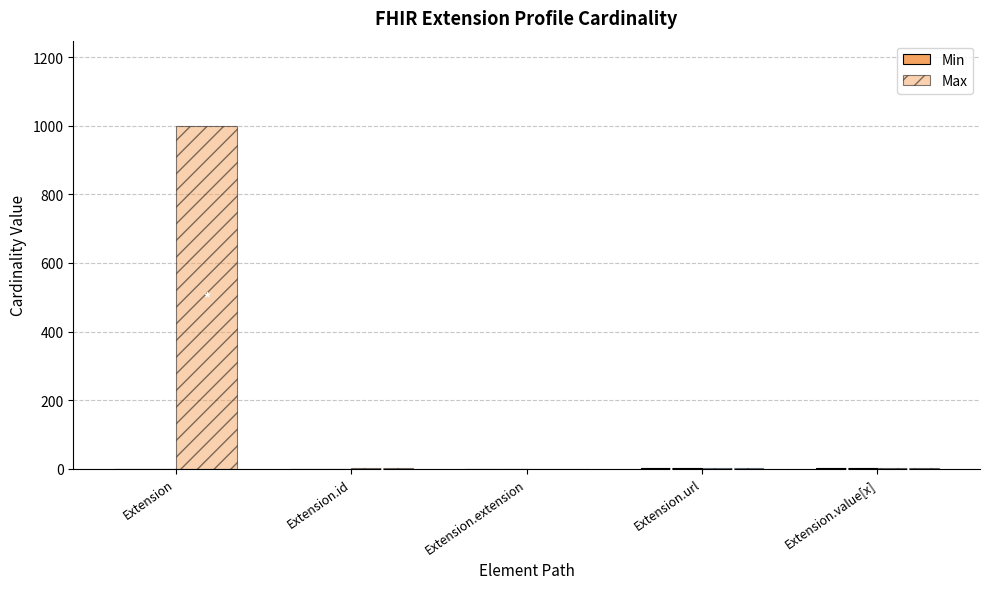

What is the difference between the maximum and second lowest values in the Min series?

1